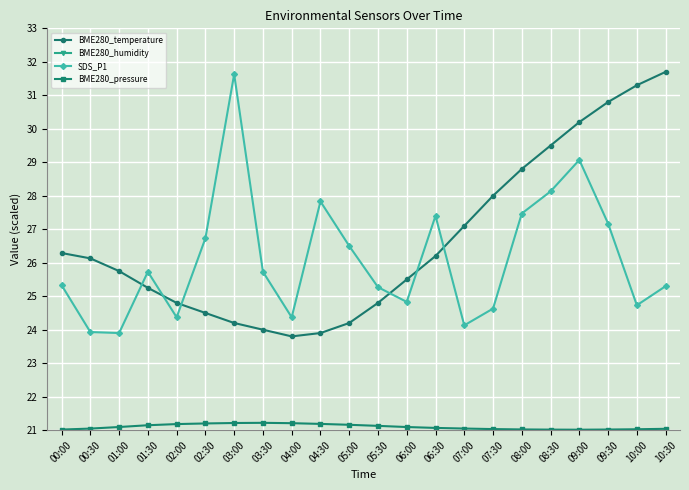

Does the chart display data point markers on the line(s)?

Yes